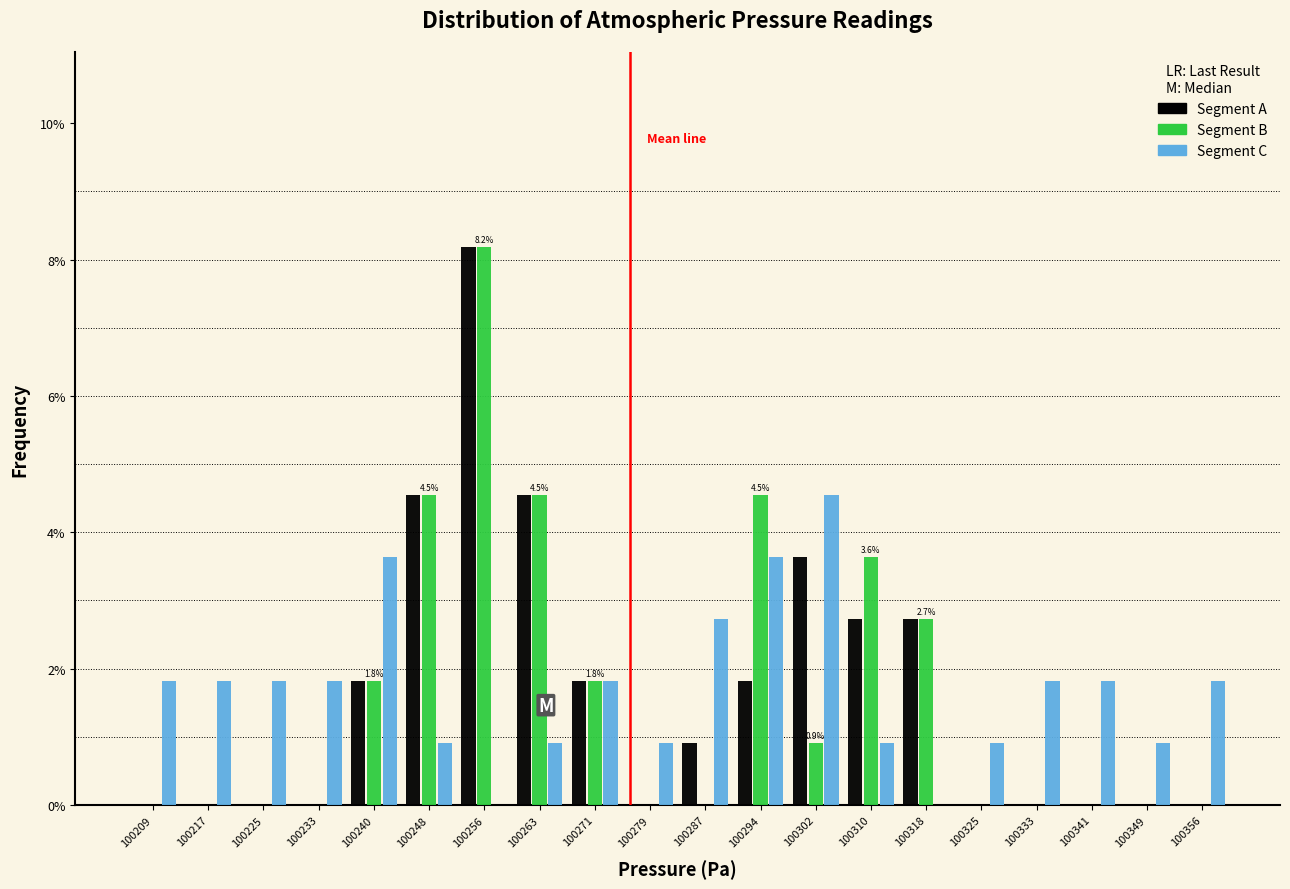

In the Segment B series, which range on the x-axis has the tallest bar?

100252 to 100260